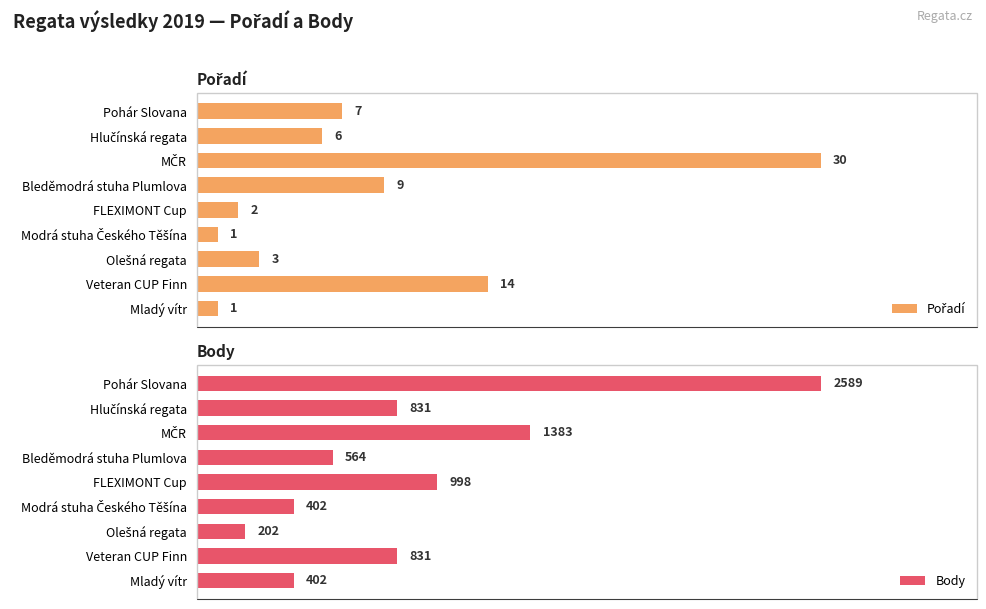

How many bars are there in total?

18